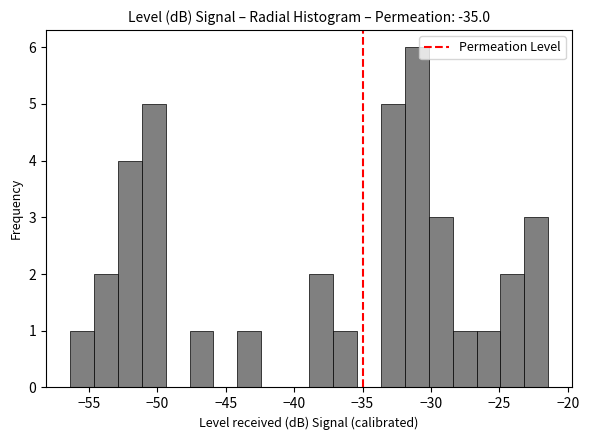

Read against the x-axis, roughly where is the centre of the tallest bar?

-31.0